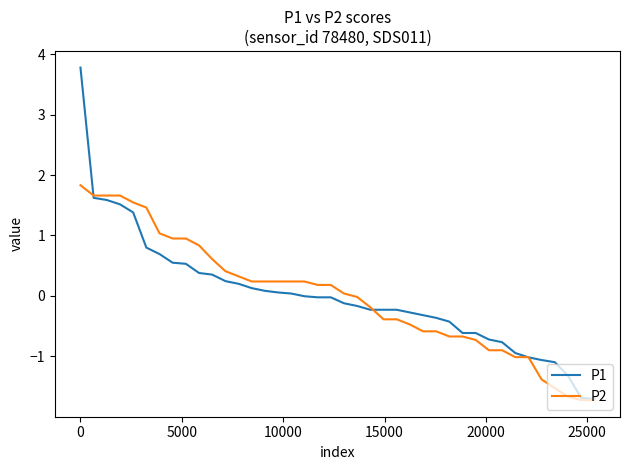

How many lines are shown in the chart?

2